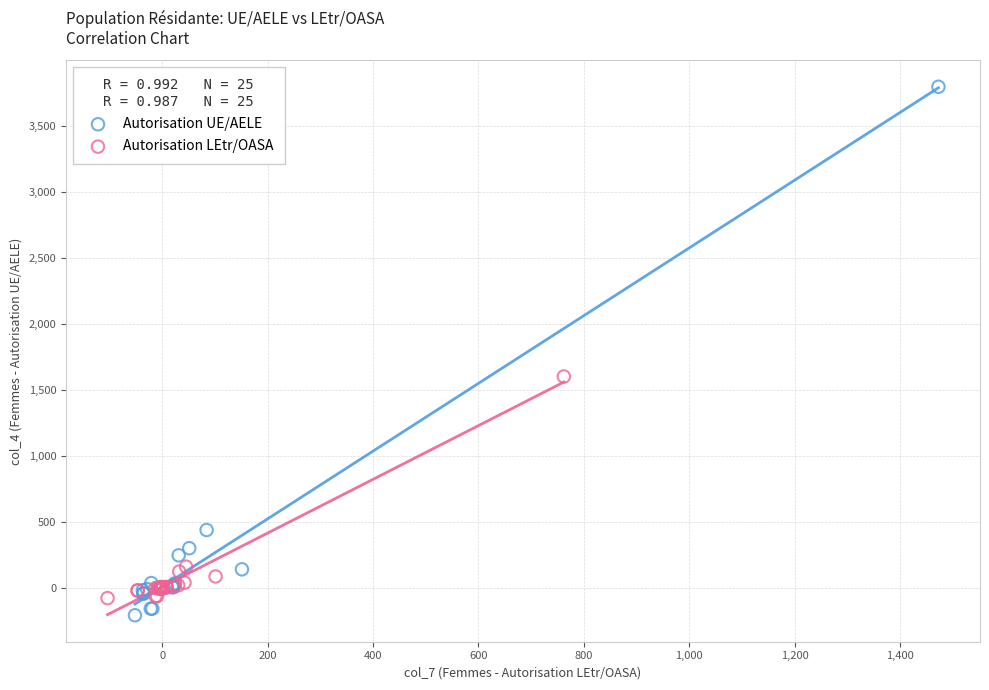

Which series reaches the maximum Y coordinate?

Autorisation UE/AELE